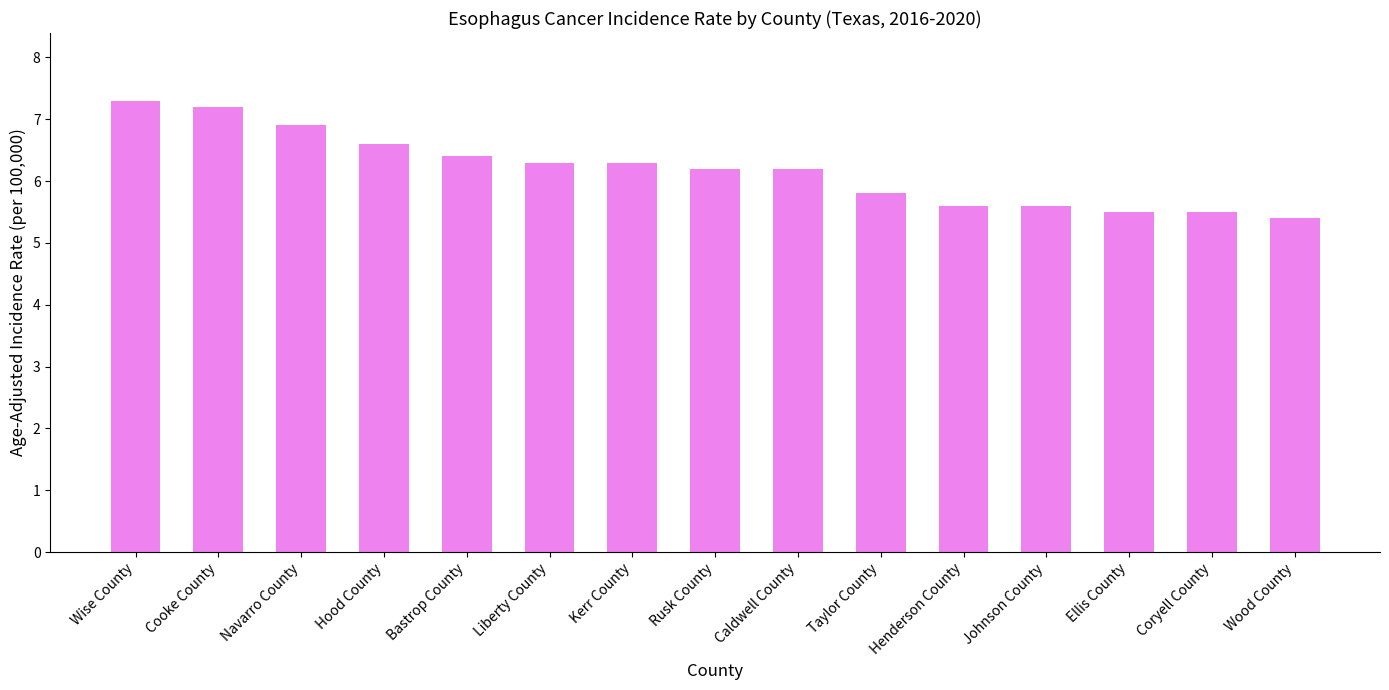

True or false: the data shows 4.5 at Navarro County.

False